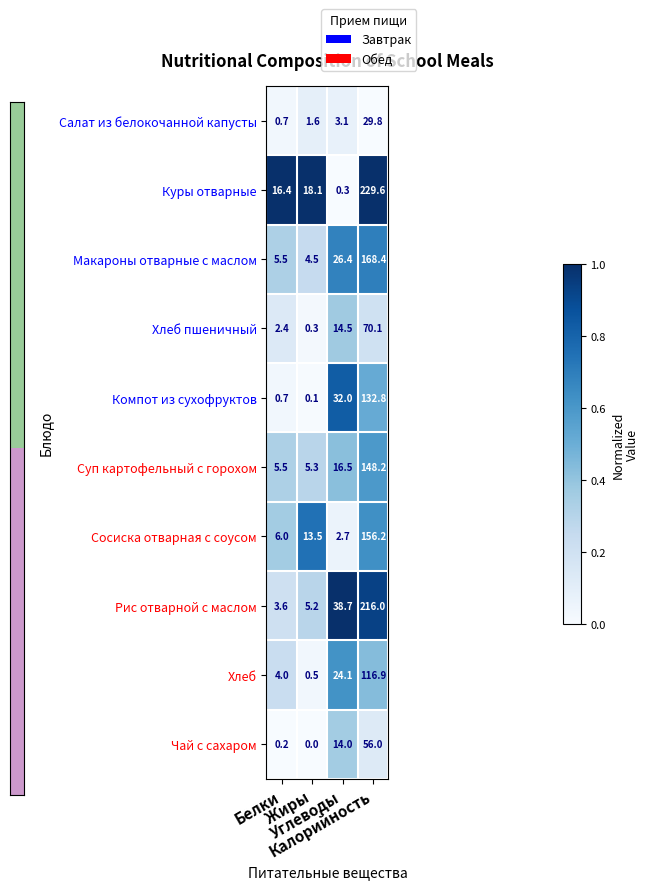

What is the greatest value displayed?

229.6